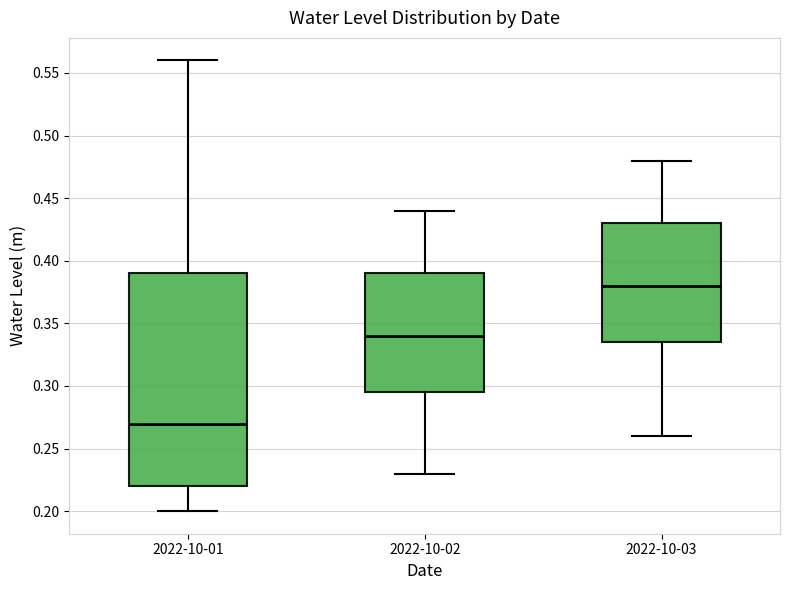

Where does the lower whisker of the box for 2022-10-01 end on the y-axis? The values are not printed on the chart, so give them approximately, as read against the axis.

0.200